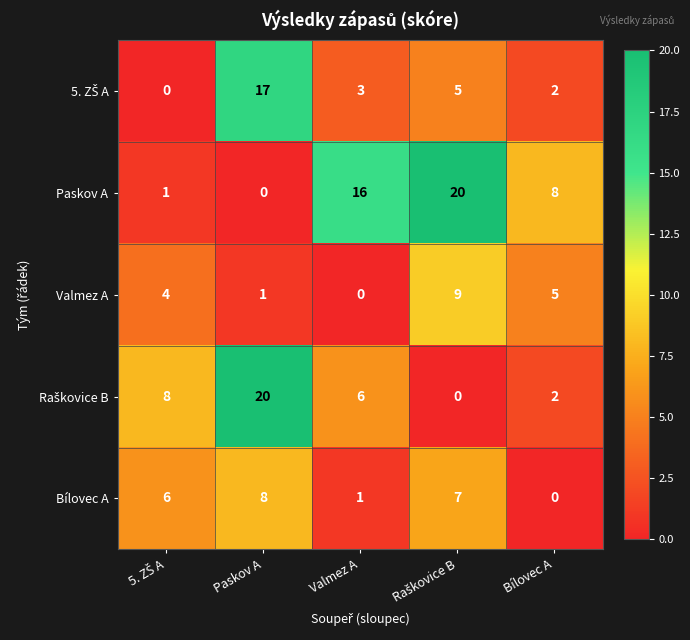

What is the total value across all series at Valmez A?

26